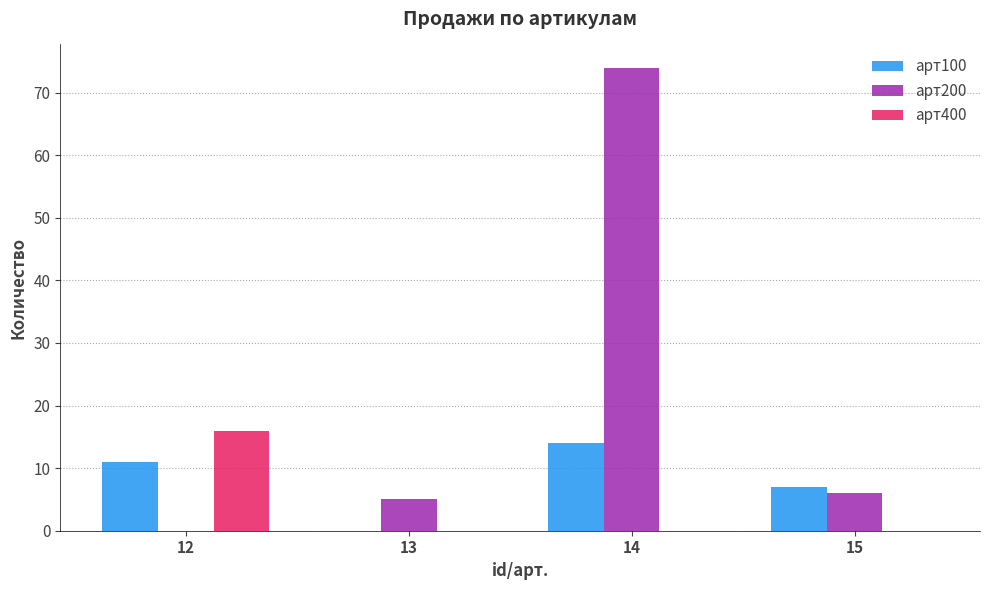

At which category is the sum across all series the highest?

14